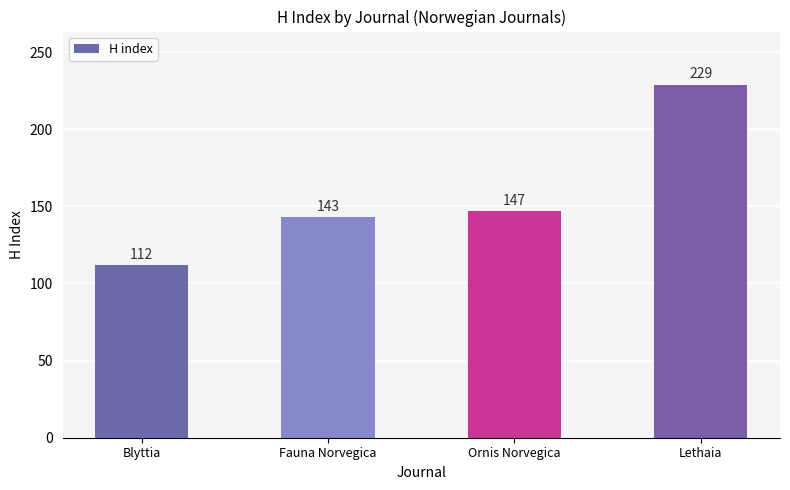

List the labels in order of value, smallest first.

Blyttia, Fauna Norvegica, Ornis Norvegica, Lethaia